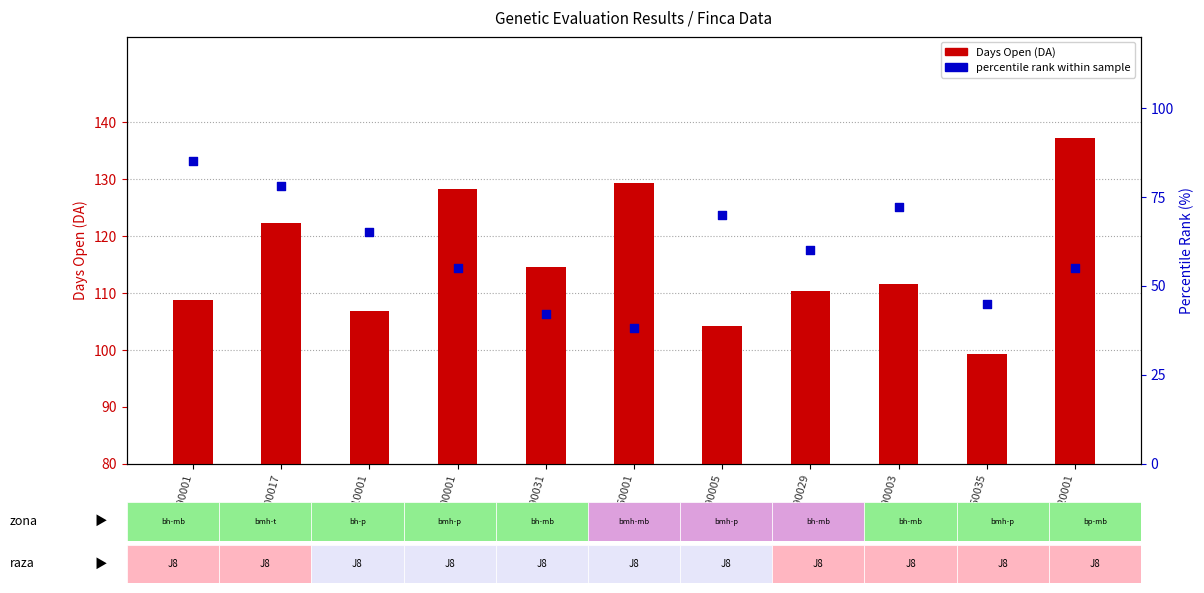

Which series has the largest Y range (max minus min)?

percentile rank within sample